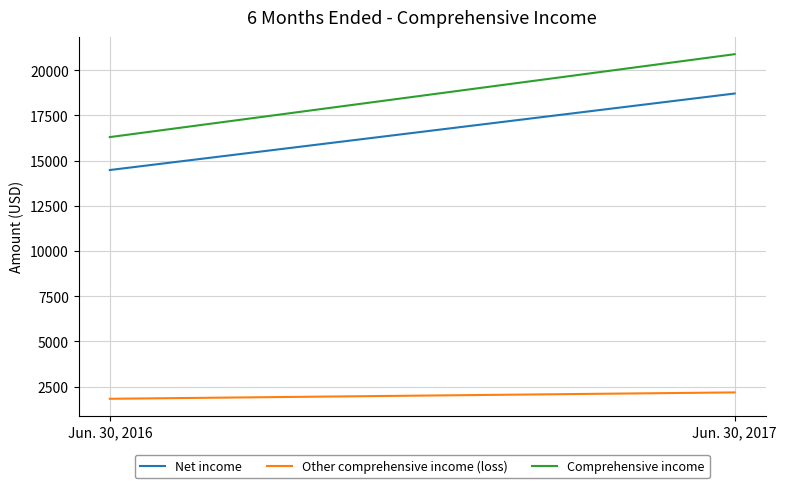

How many values in the Other comprehensive income (loss) series are below 2175?

1